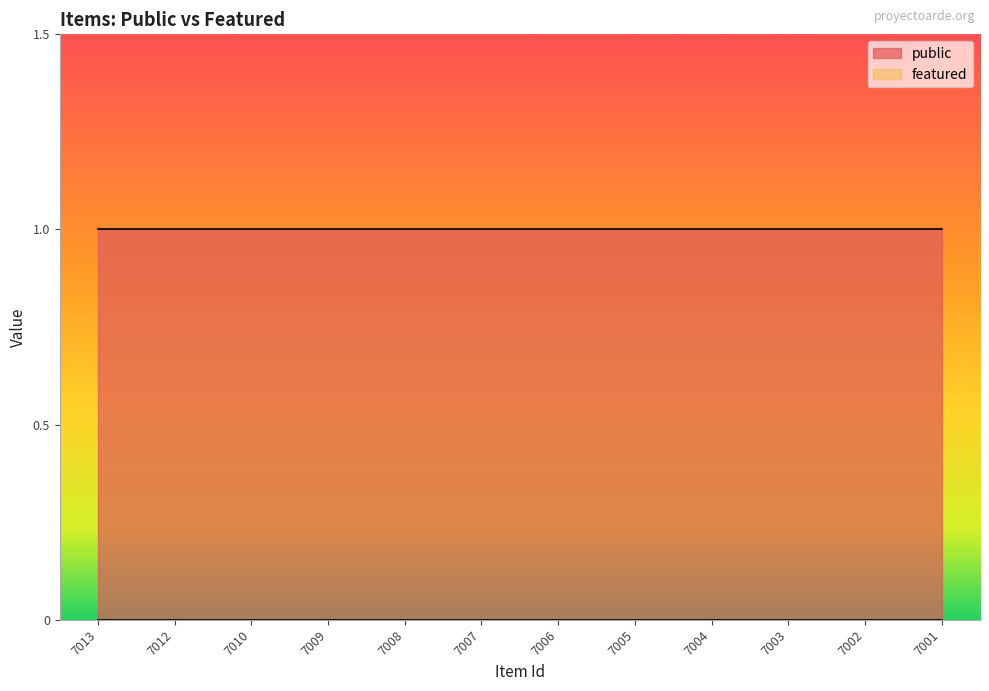

What are all the series names shown in the legend?

public, featured